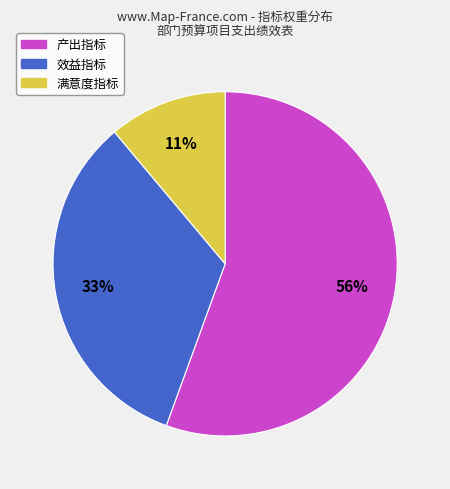

Is 产出指标 the majority of the pie?

Yes